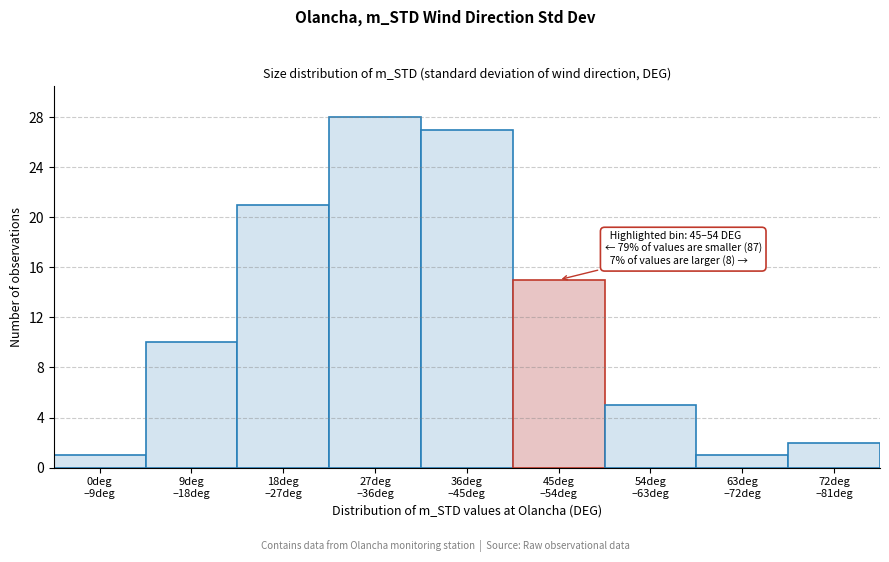

Reading left to right, transcribe all the data shown in this chart.

1	10	21	28	27	15	5	1	2